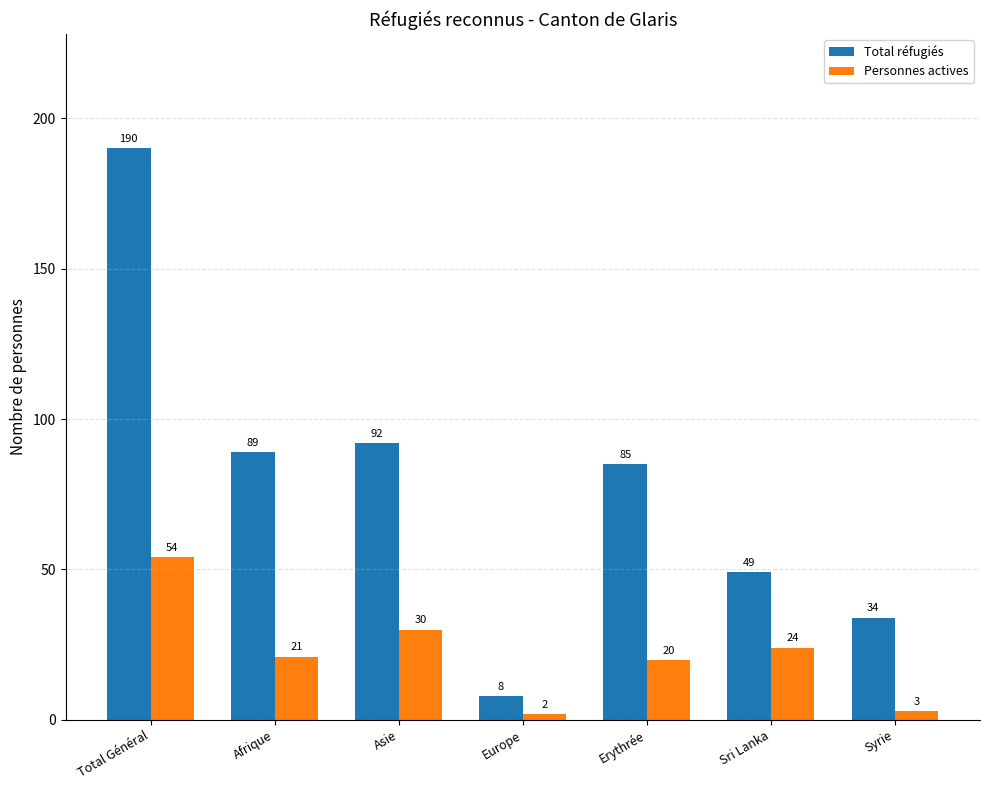

At how many categories does at least one series exceed 19?

6